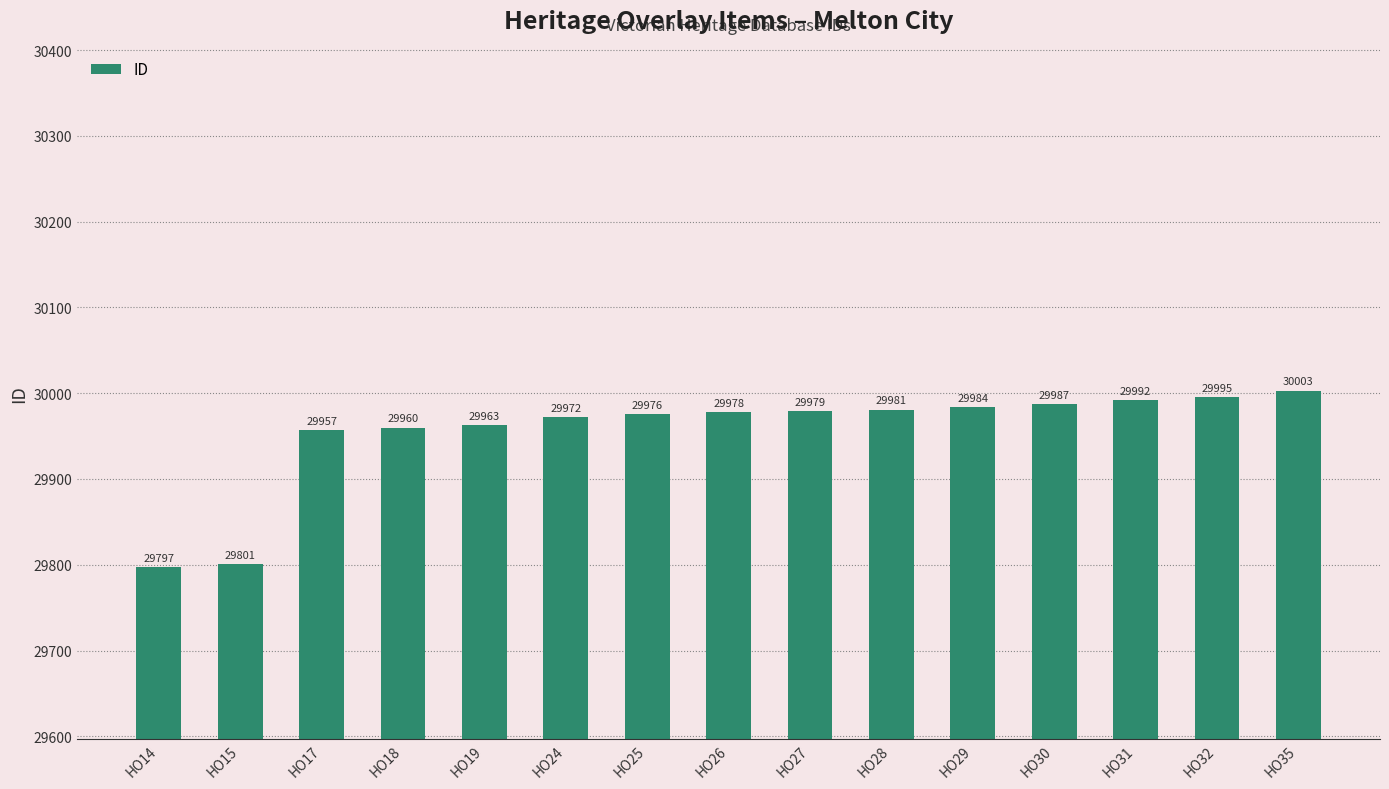

Rank the categories by value from lowest to highest.

HO14, HO15, HO17, HO18, HO19, HO24, HO25, HO26, HO27, HO28, HO29, HO30, HO31, HO32, HO35